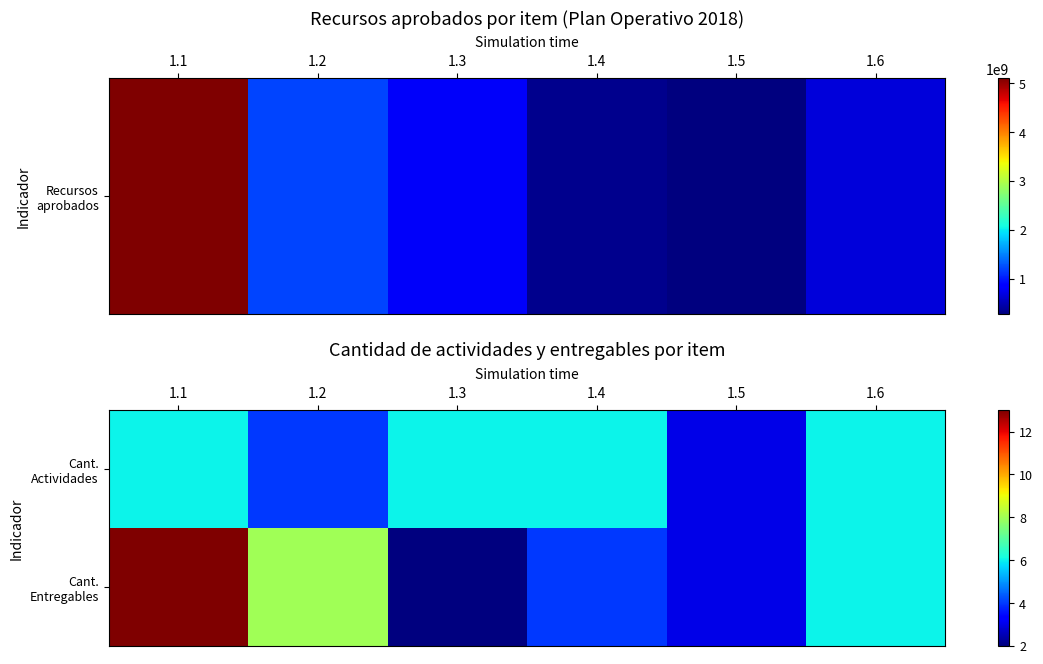

How many data points does each series have?

6